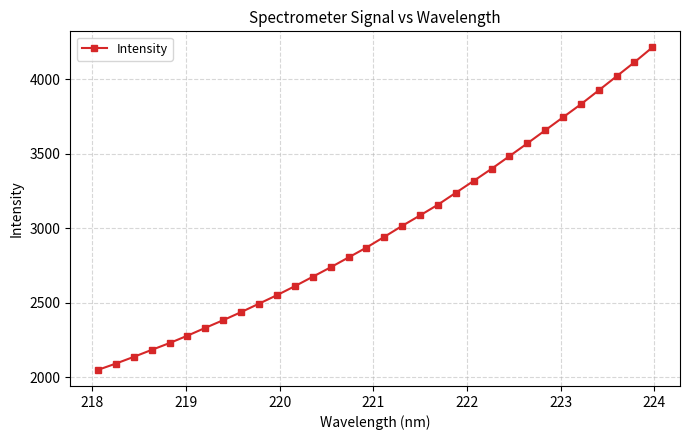

Is this an area chart (filled region under the line)?

No